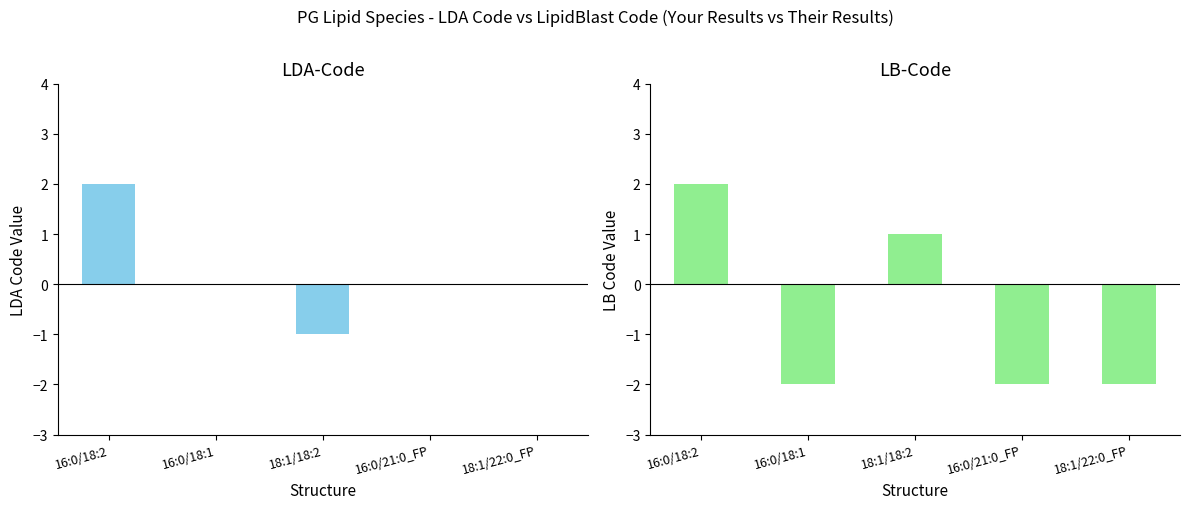

Does the chart contain stacked bars?

No